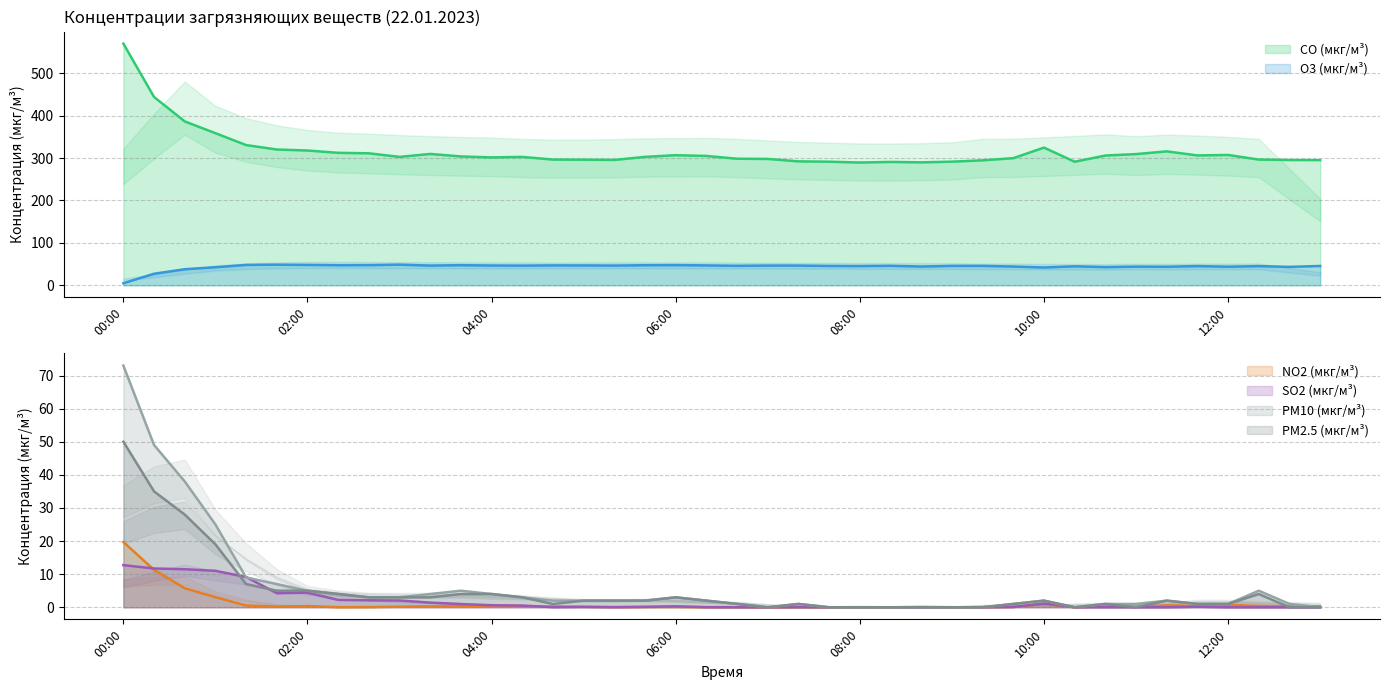

What is the difference between the maximum and minimum values in the CO (мкг/м³) series?

280.3